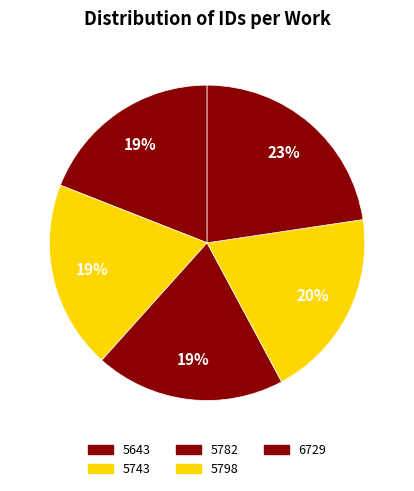

What is the smallest slice in the pie chart?

5643